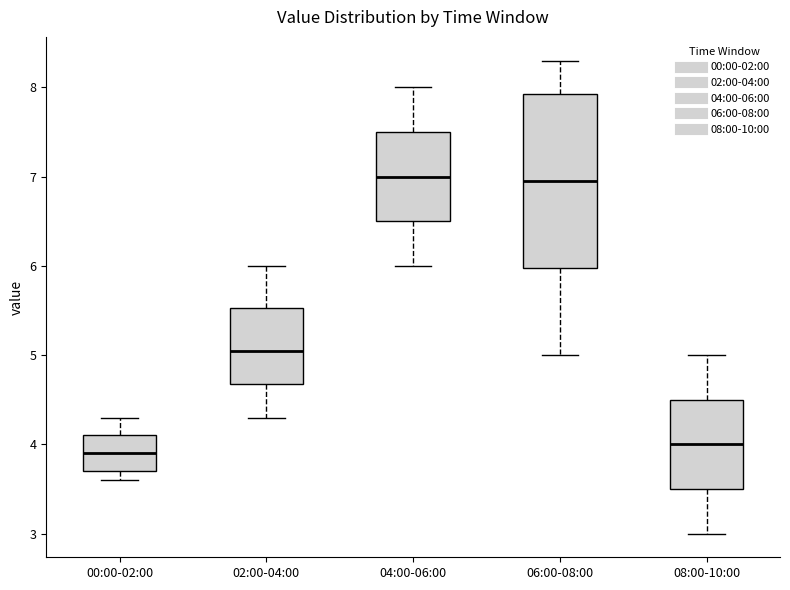

Which box is the tallest, from its lower edge to its upper edge?

06:00-08:00